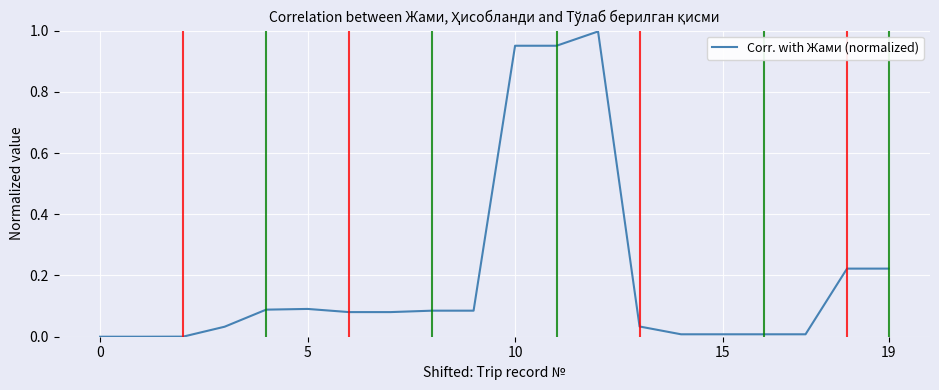

Is this an area chart (filled region under the line)?

No